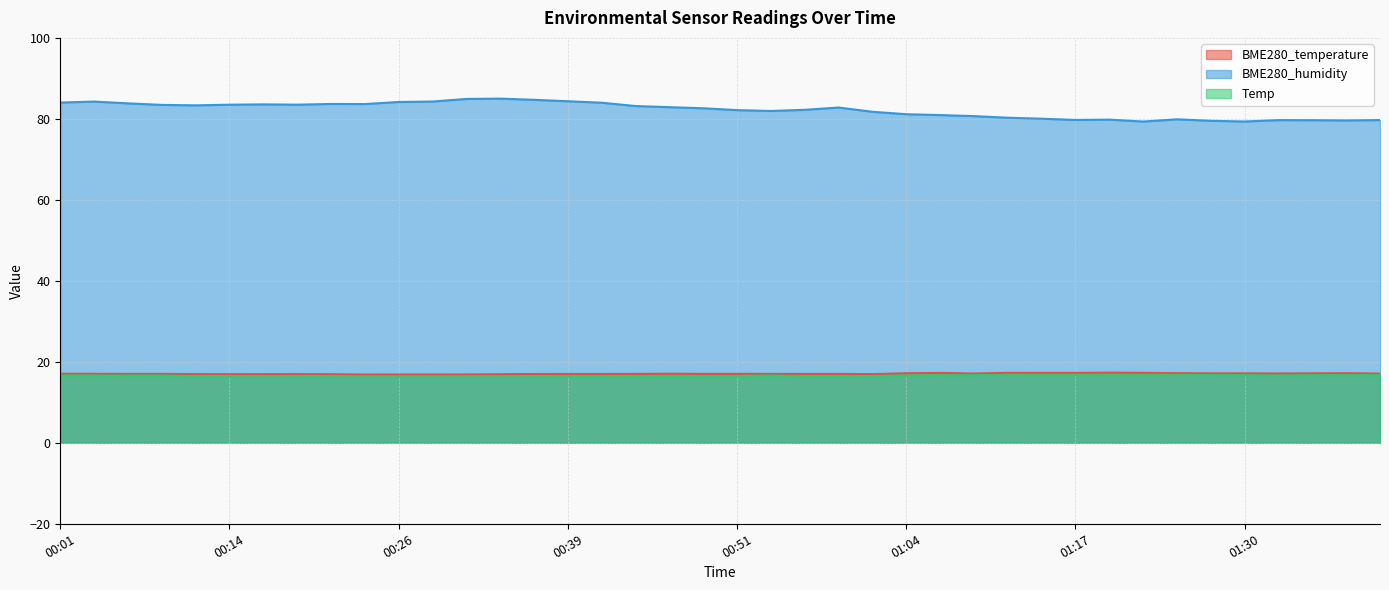

What is the highest value of the BME280_temperature series?

17.3